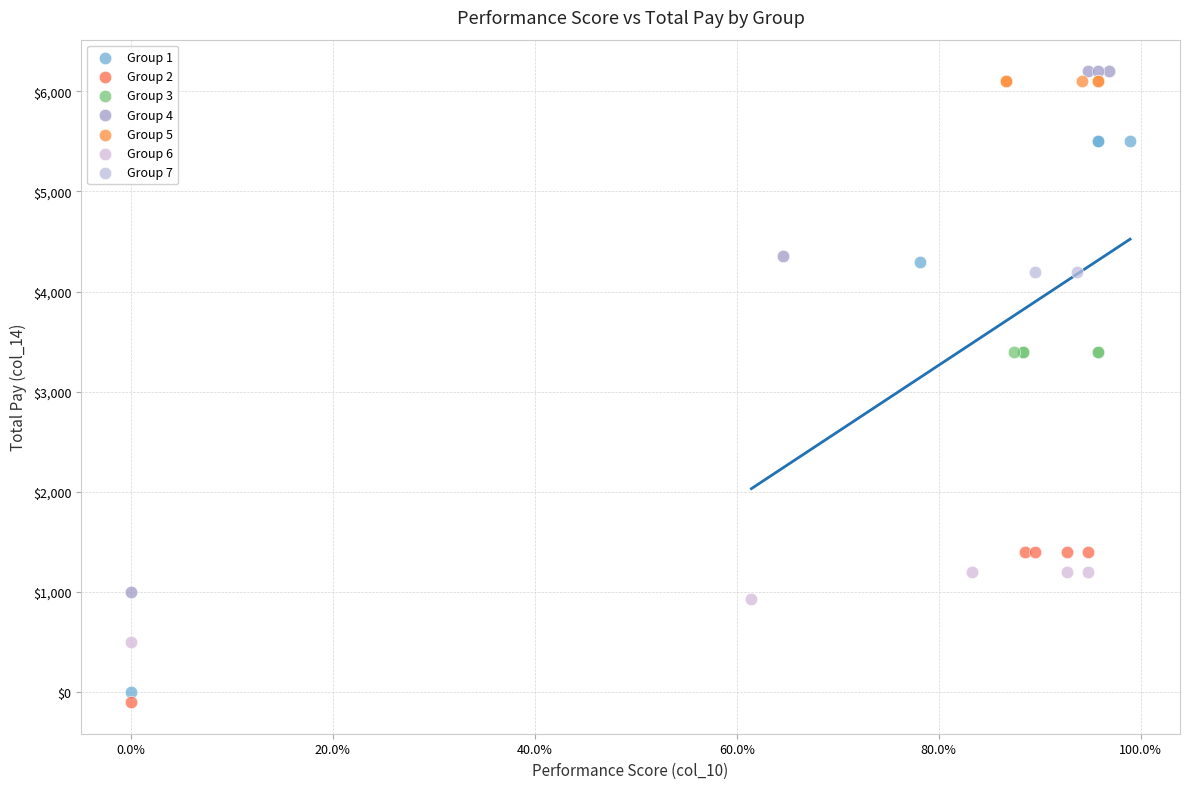

What are all the series names shown in the legend?

Group 1, Group 2, Group 3, Group 4, Group 5, Group 6, Group 7